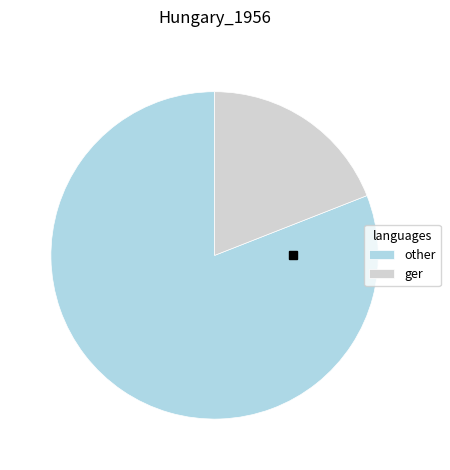

Which category accounts for the majority?

other